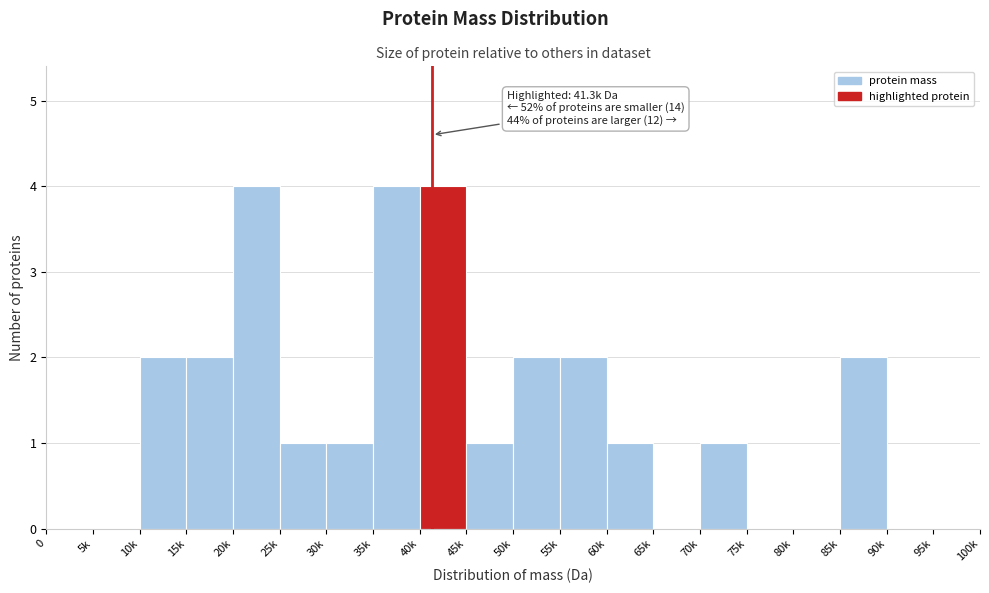

Reading right to left, transcribe all the data shown in this chart.

95k=0	90k=0	85k=2	80k=0	75k=0	70k=1	65k=0	60k=1	55k=2	50k=2	45k=1	40k=4	35k=4	30k=1	25k=1	20k=4	15k=2	10k=2	5k=0	0=0